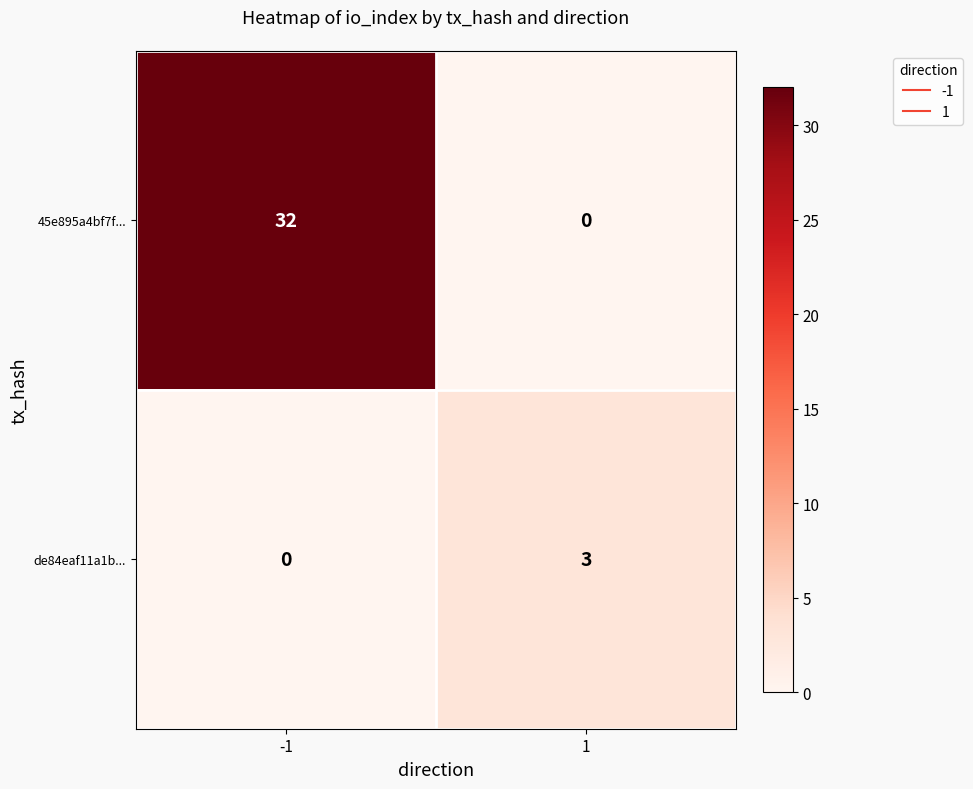

The value of de84eaf11a1b... at -1 is 0. True or false?

True